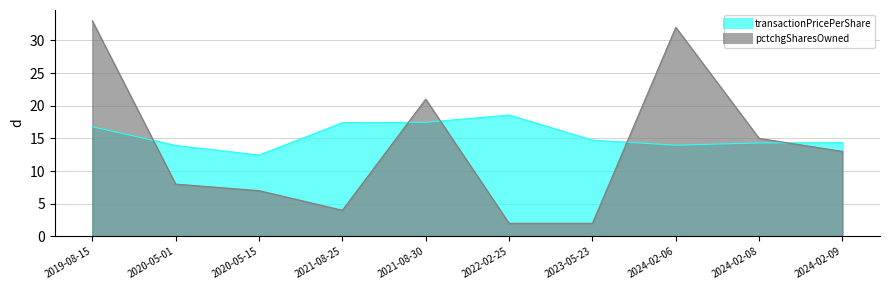

How many categories are shown in the chart?

10